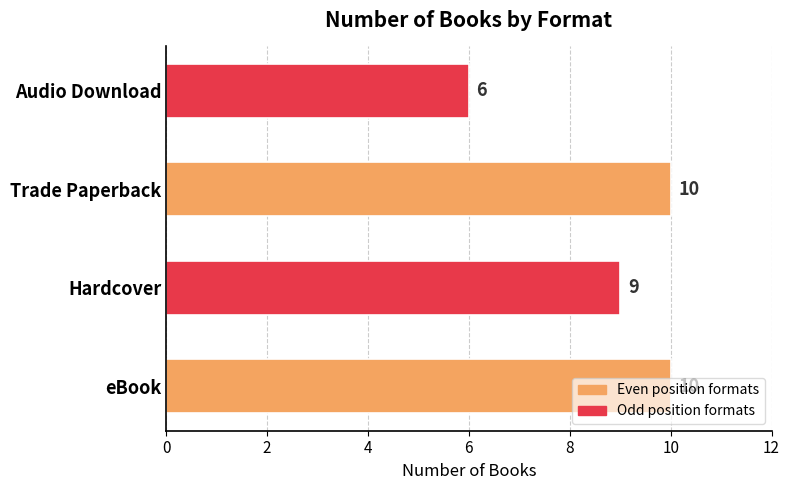

What is the maximum value shown in the chart?

10